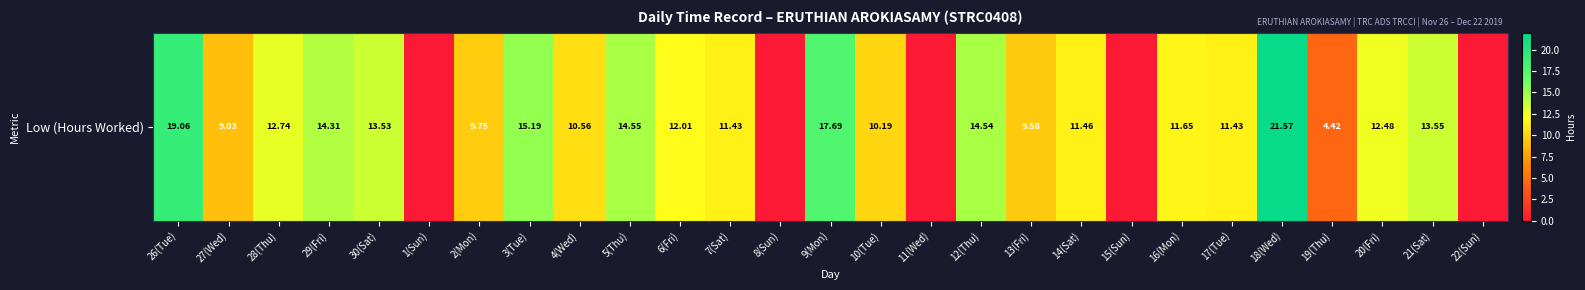

Reading left to right, what are all the values shown in this chart?

19.1	9.0	12.7	14.3	13.5	0.0	9.8	15.2	10.6	14.6	12.0	11.4	0.0	17.7	10.2	0.0	14.5	9.6	11.5	0.0	11.7	11.4	21.6	4.4	12.5	13.6	0.0